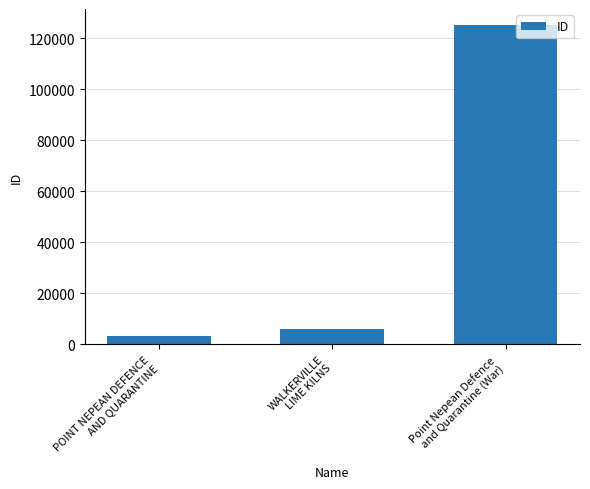

What is the difference between the second highest and minimum values?

2820